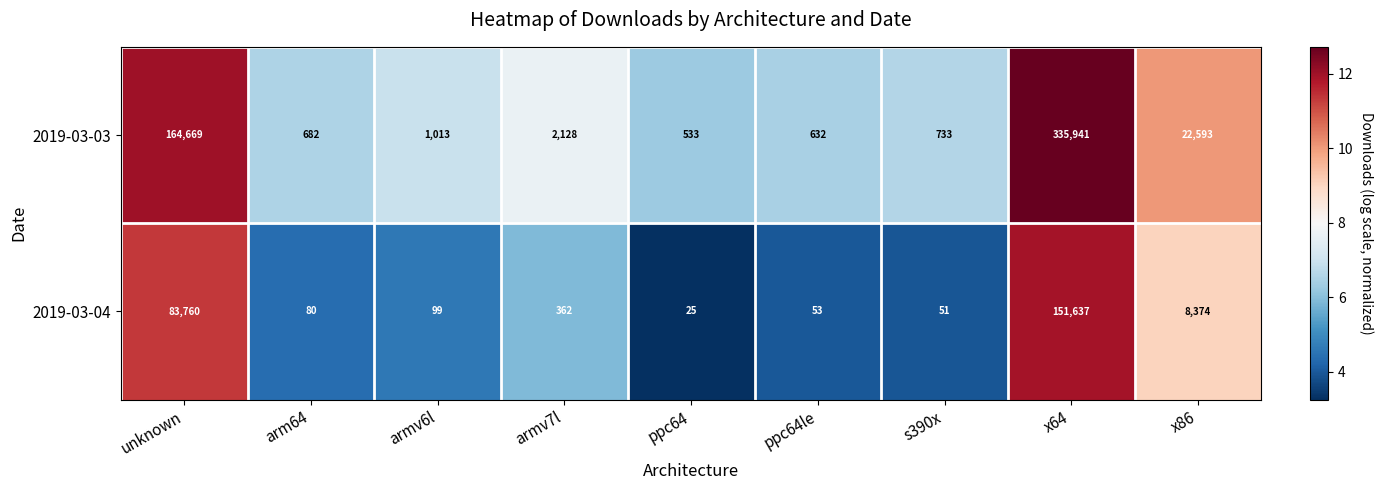

Which series has the widest spread of values?

2019-03-03